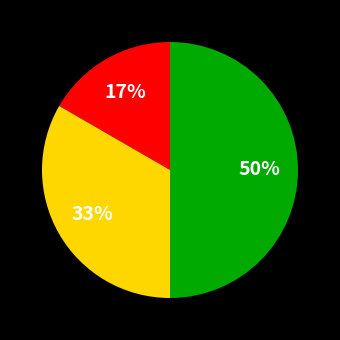

To the nearest percent, what is the average slice percentage?

33%